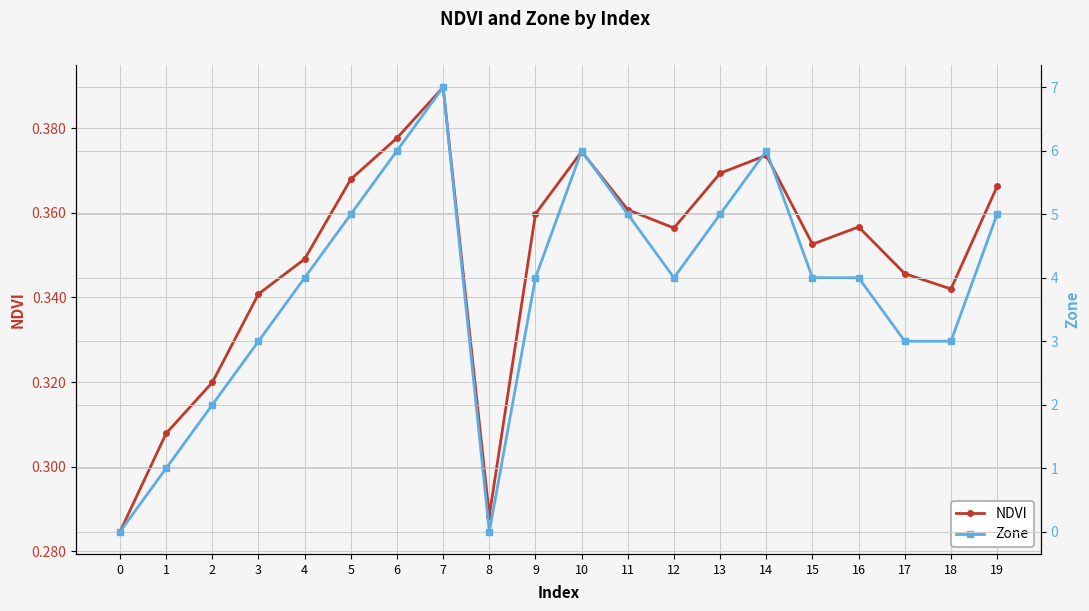

After their last crossing, which series has the higher values: NDVI or Zone?

Zone